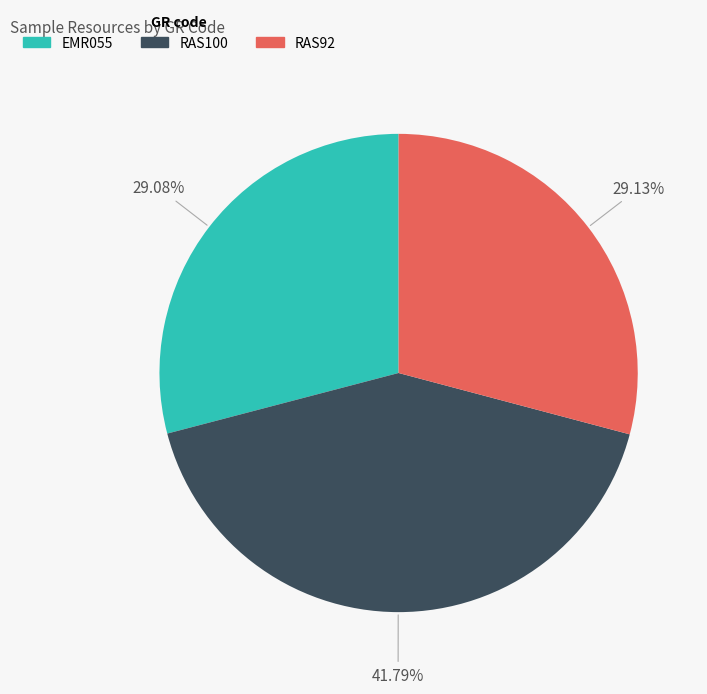

True or false: RAS92 accounts for 29% of the total.

True